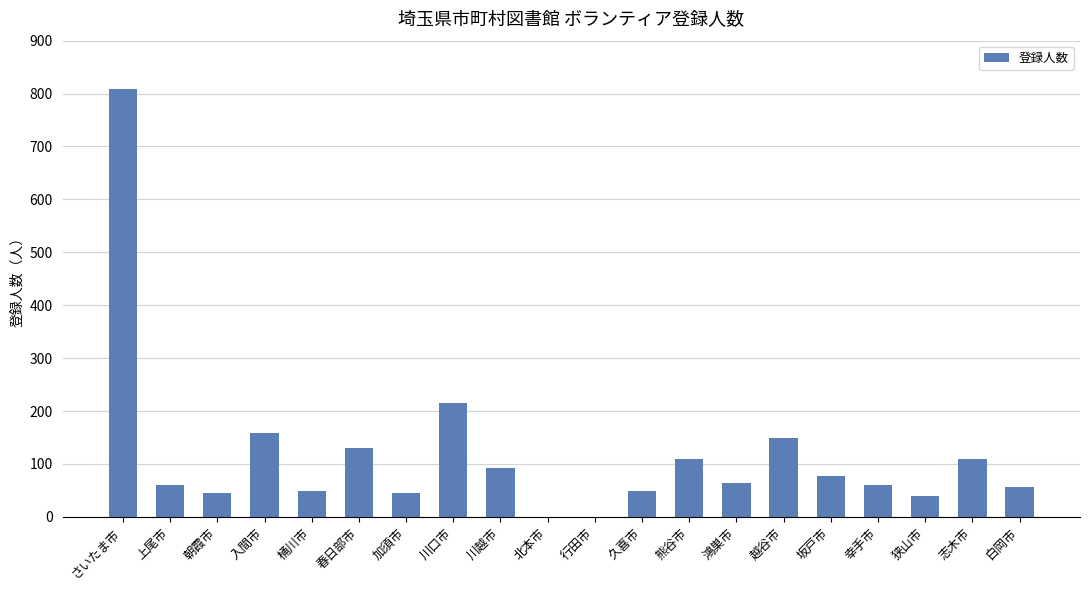

What is the sum of the values at 朝霞市 and 鴻巣市?

110